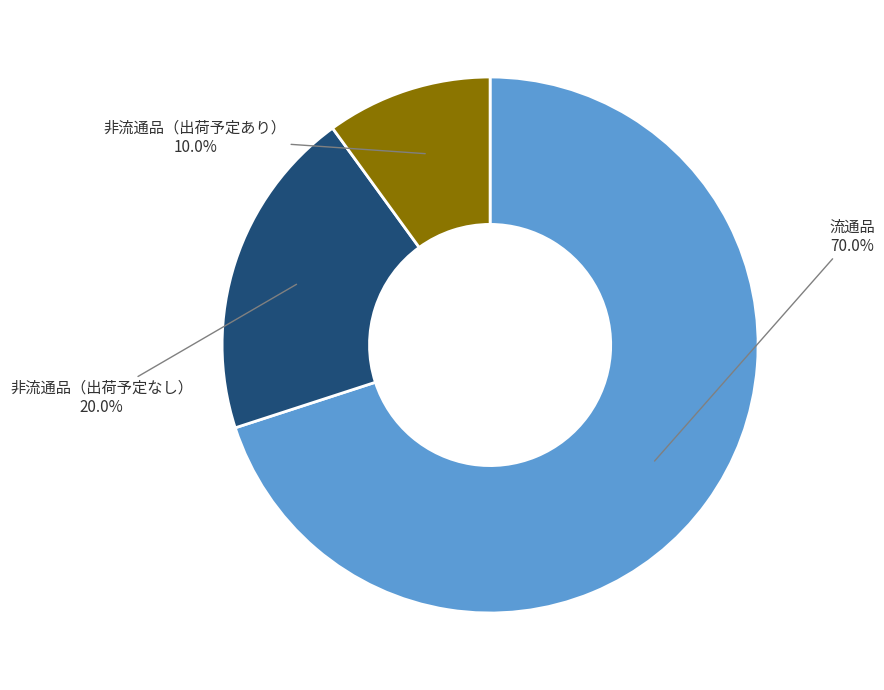

To the nearest percent, what is the combined percentage of 非流通品（出荷予定なし） and 非流通品（出荷予定あり）?

30%